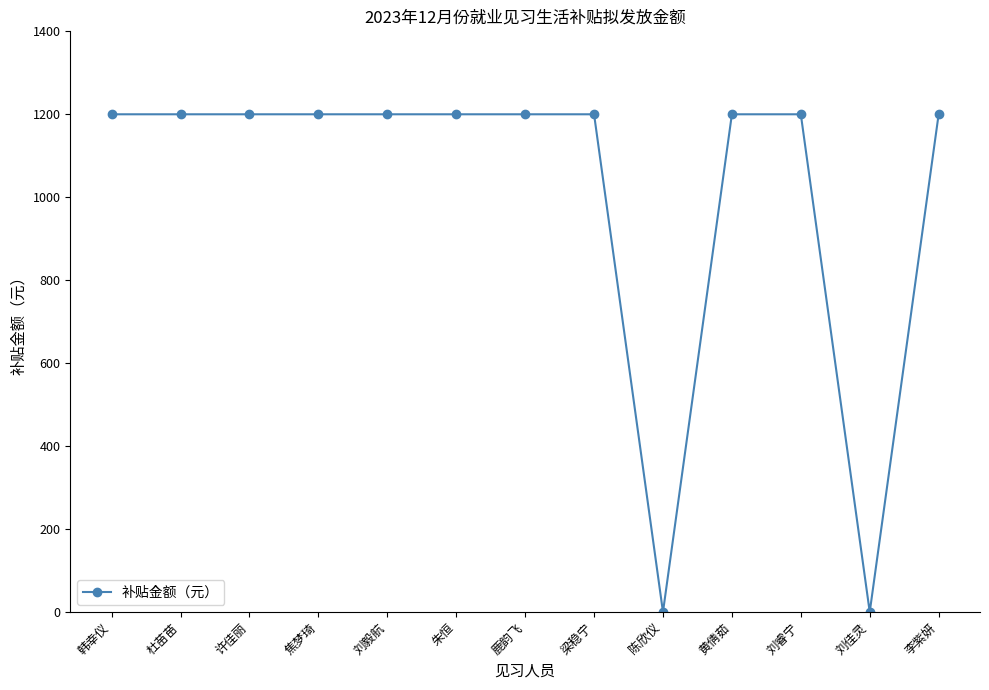

Approximately how many times larger is the value at 李紫妍 compared to 韩幸仪?

1.0